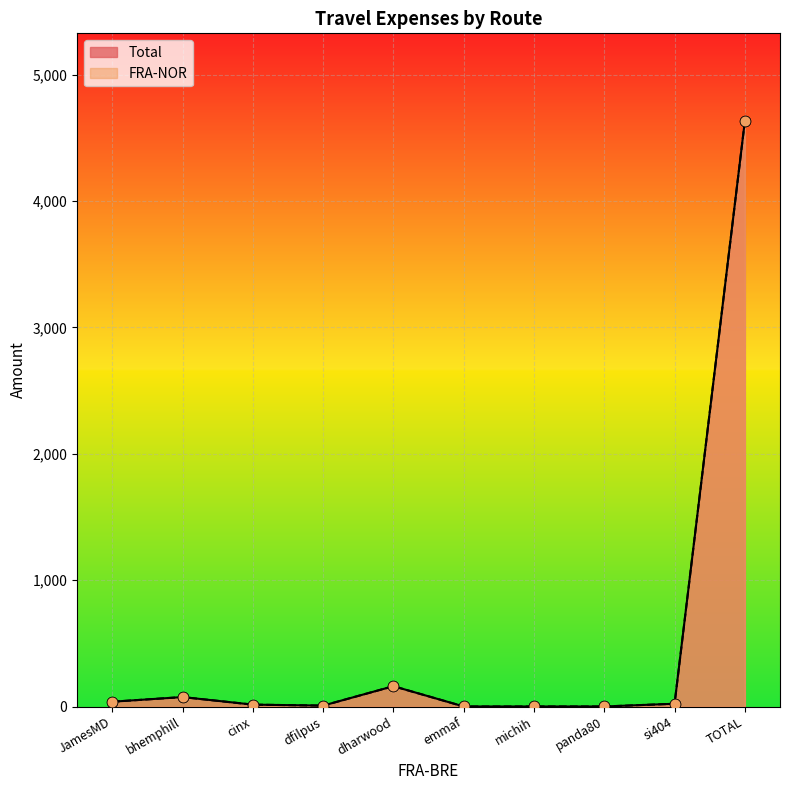

Which series contains the highest Y value?

Total